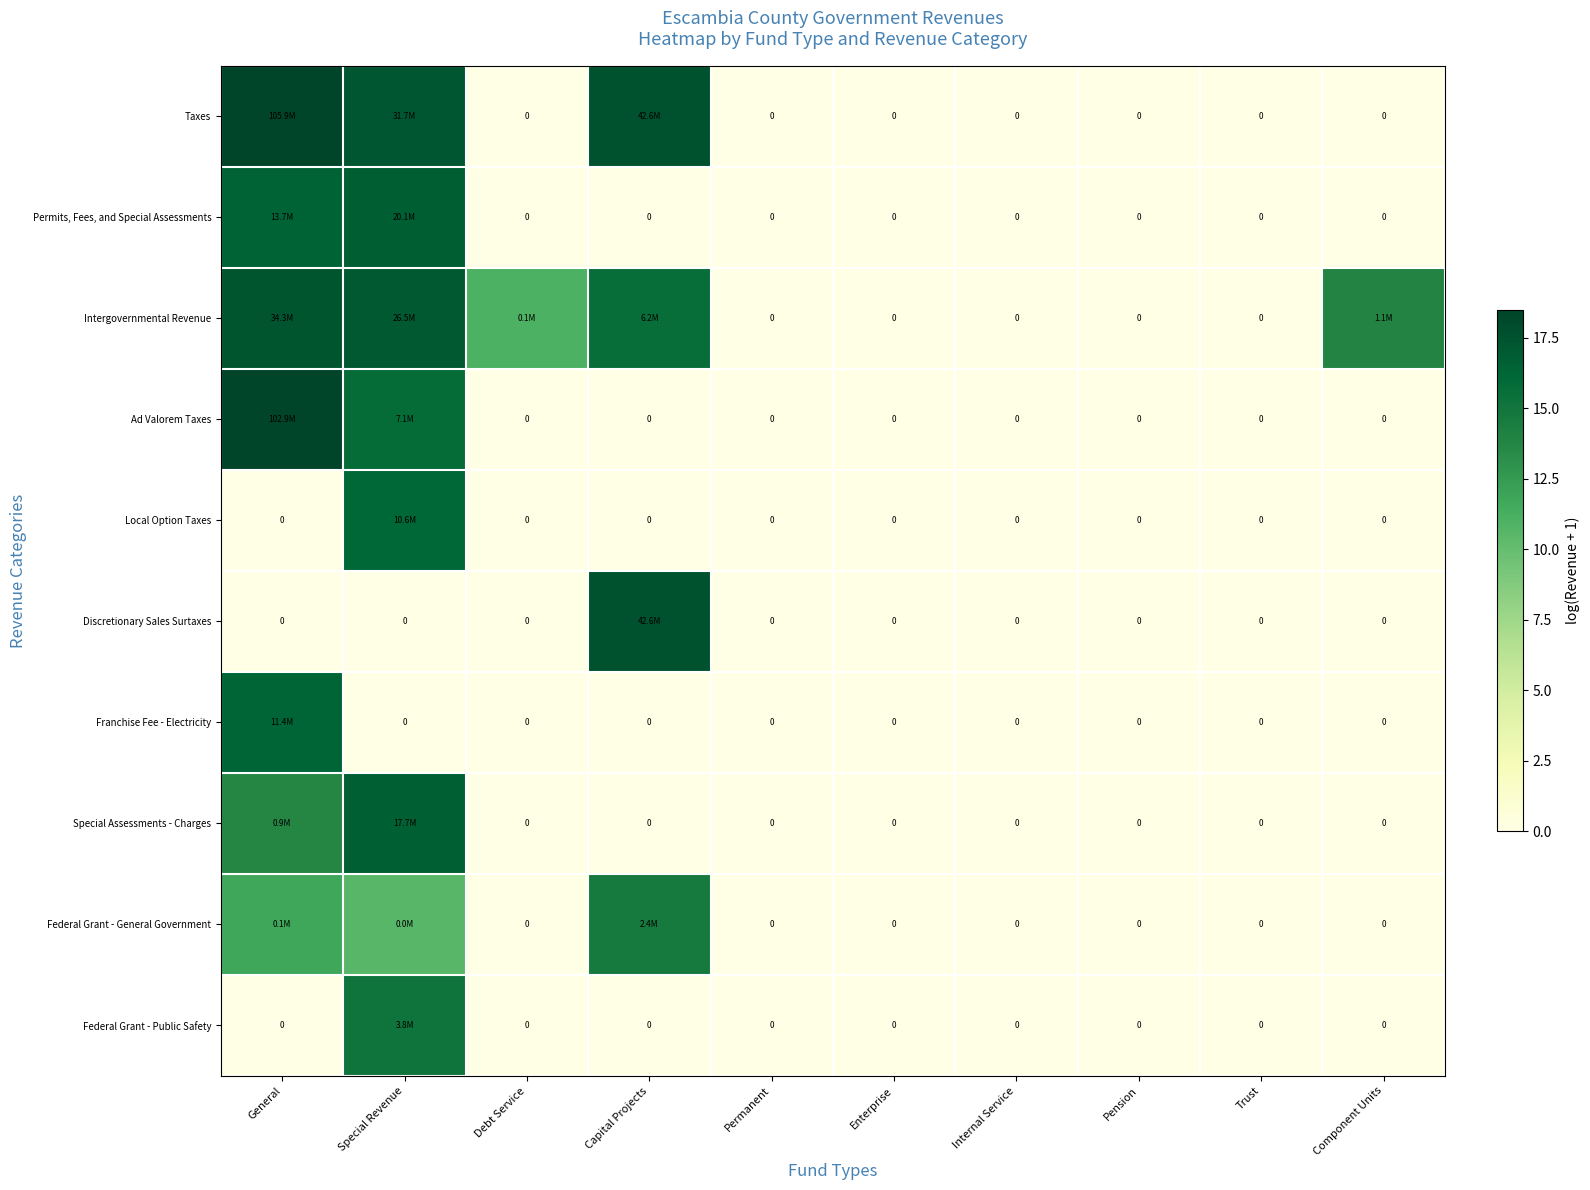

At how many categories does at least one series exceed 0?

5